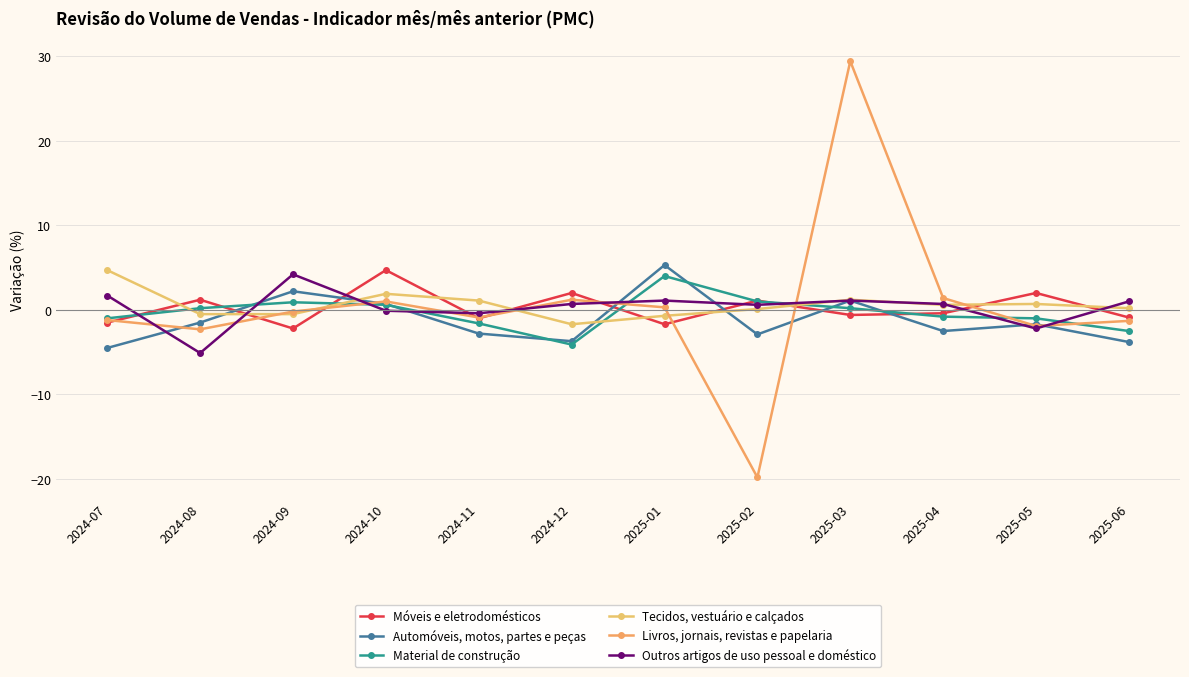

What is the label of the 7th point from the right?

2024-12